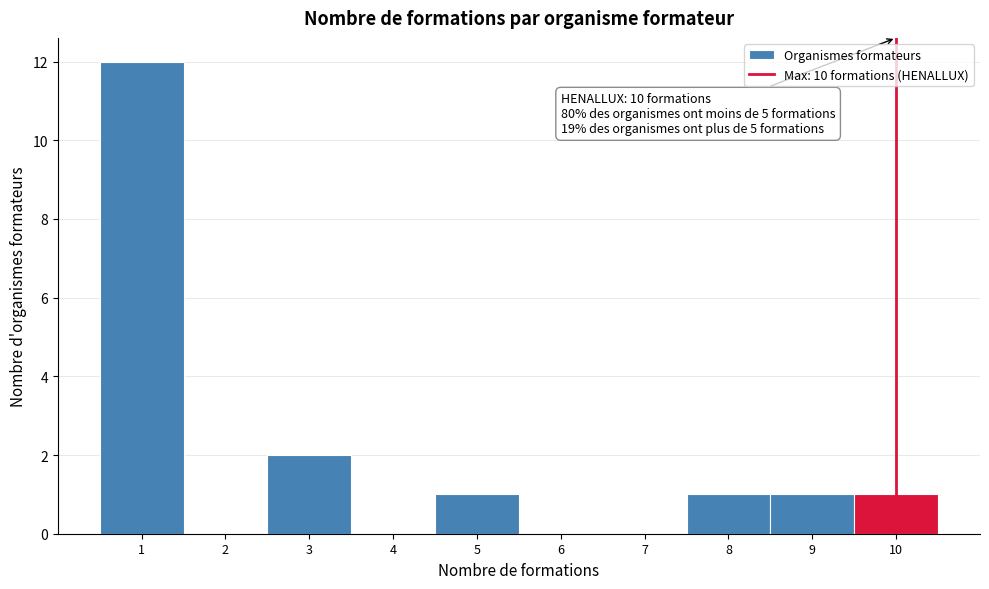

Which range on the x-axis has the tallest bar?

0.5 to 1.5